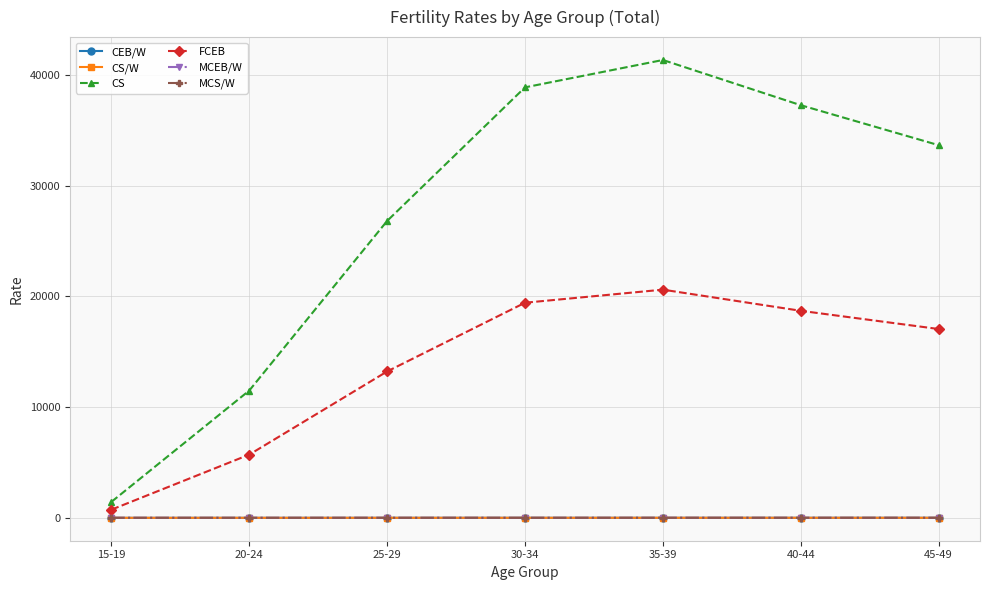

What is the label of the 2nd point from the left?

20-24